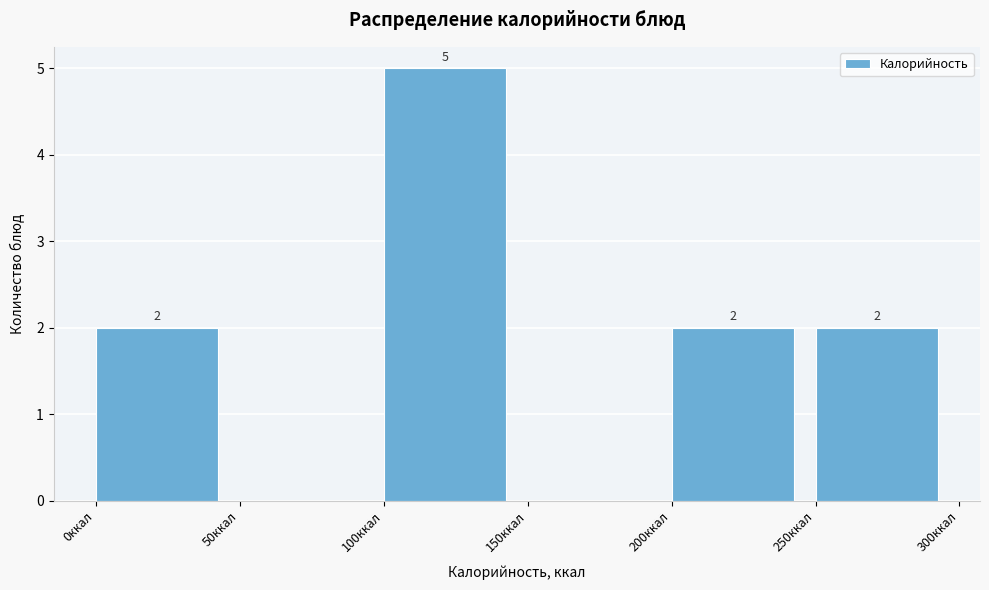

Over which range of the x-axis is the bar tallest?

100 to 150